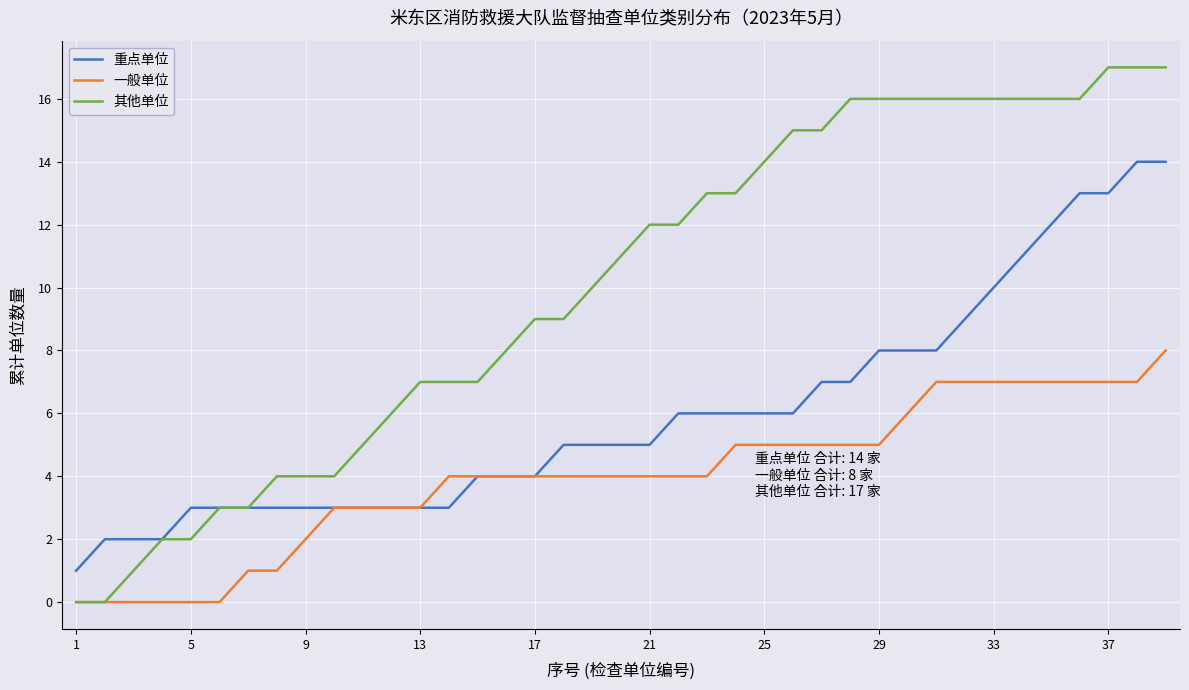

What is the sum of all 重点单位 values?

233